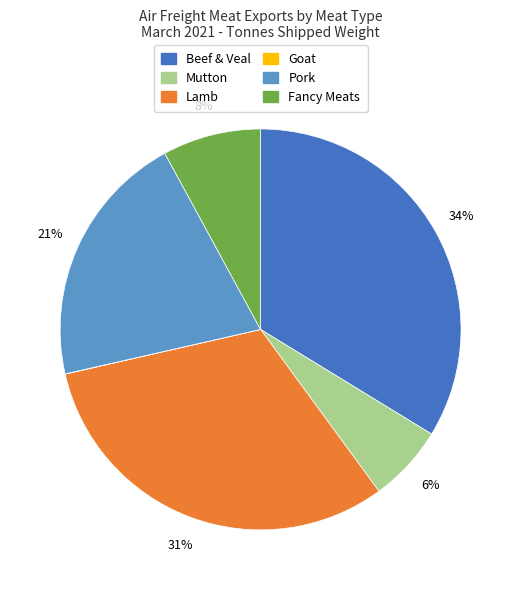

Does any single category account for the majority?

No